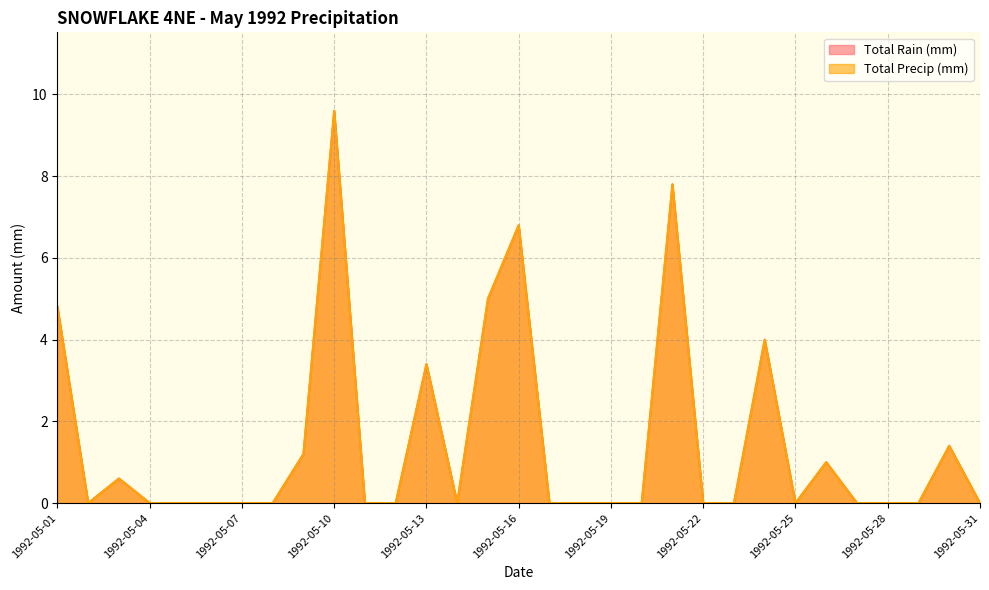

What are all the series names shown in the legend?

Total Rain (mm), Total Precip (mm)